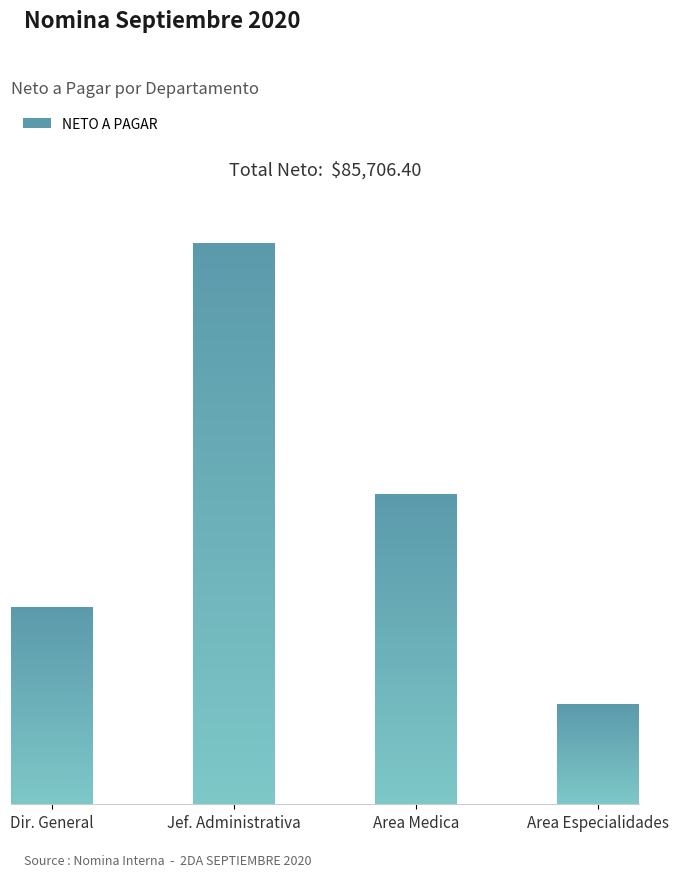

Reading left to right, list all the values displayed in this chart.

DIRECCION GENERAL=14470.1	JEFATURA ADMINISTRATIVA=41181.0	AREA MEDICA Y FISICA=22731.8	AREA ESPECIALIDADES=7323.5